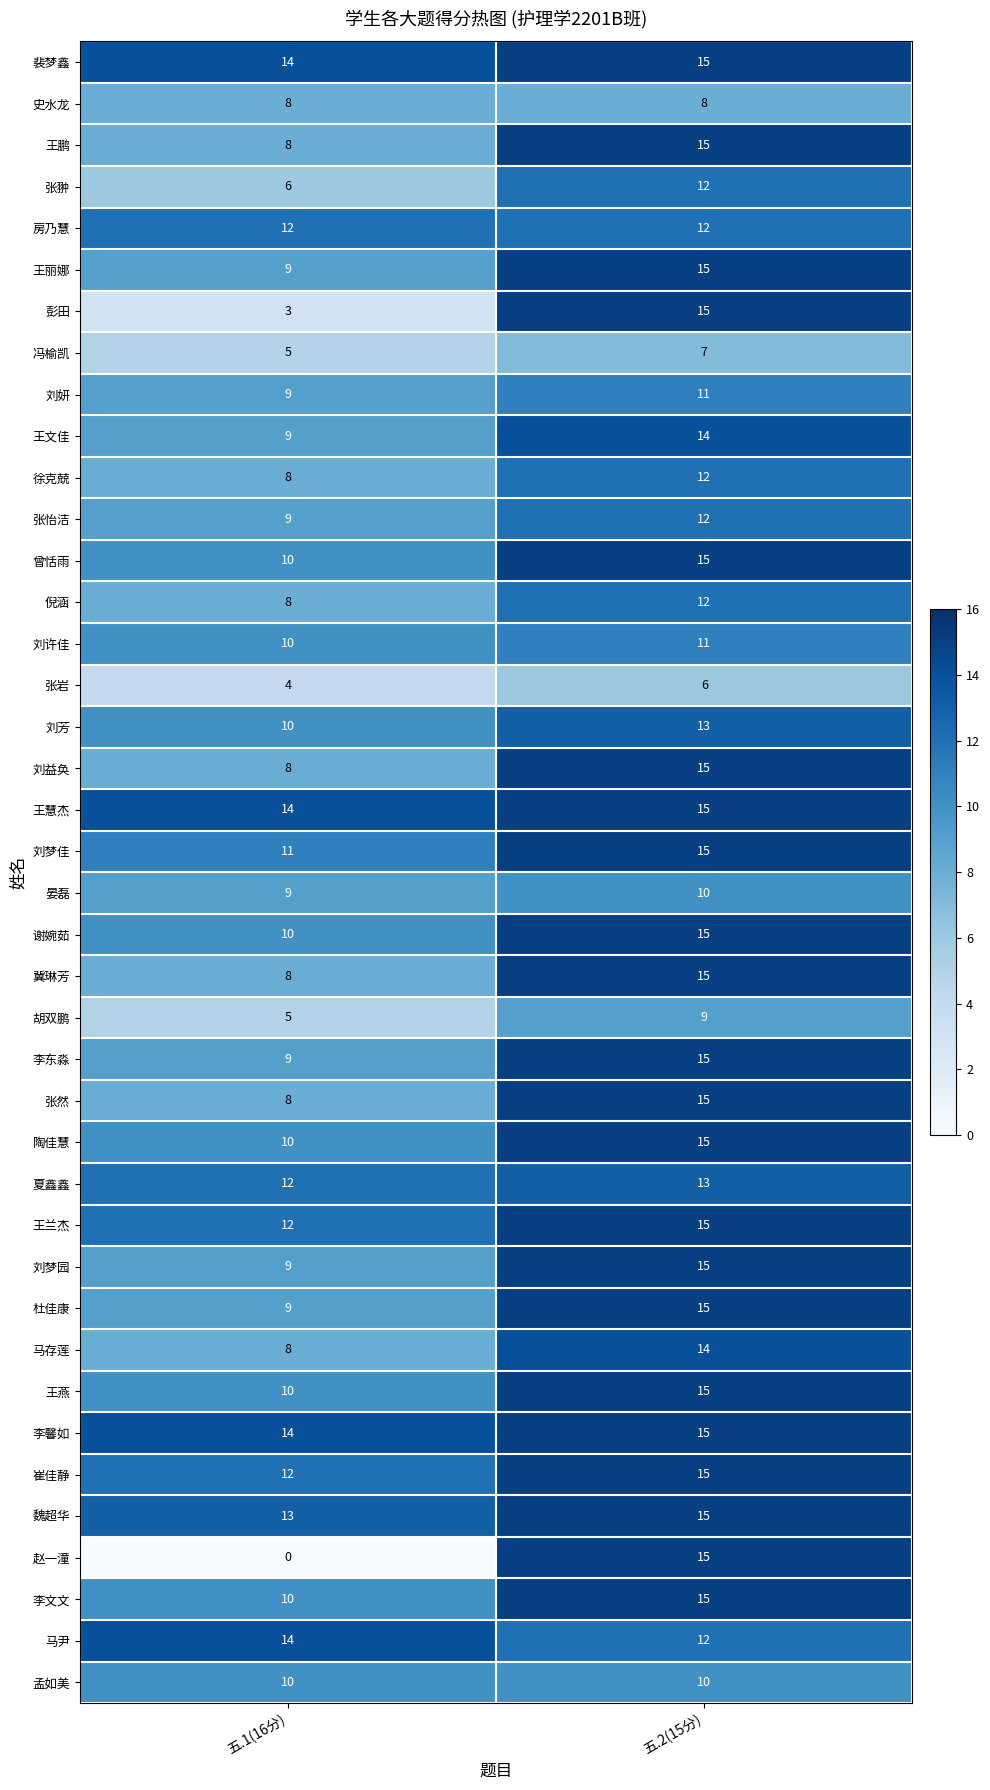

Which series has the widest spread of values?

赵一潼